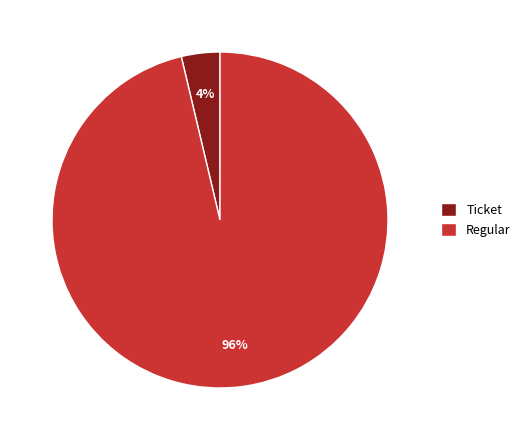

Is there any slice that represents more than half of the pie?

Yes